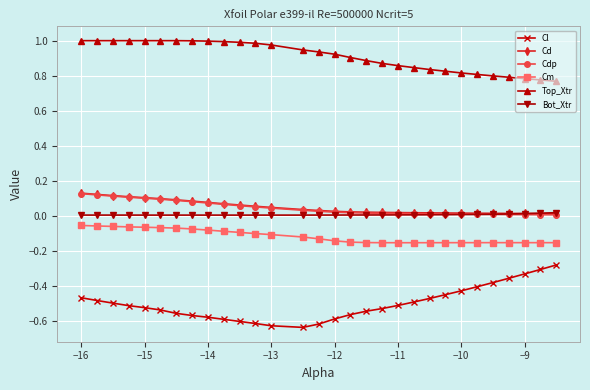

How many categories are shown in the chart?

30